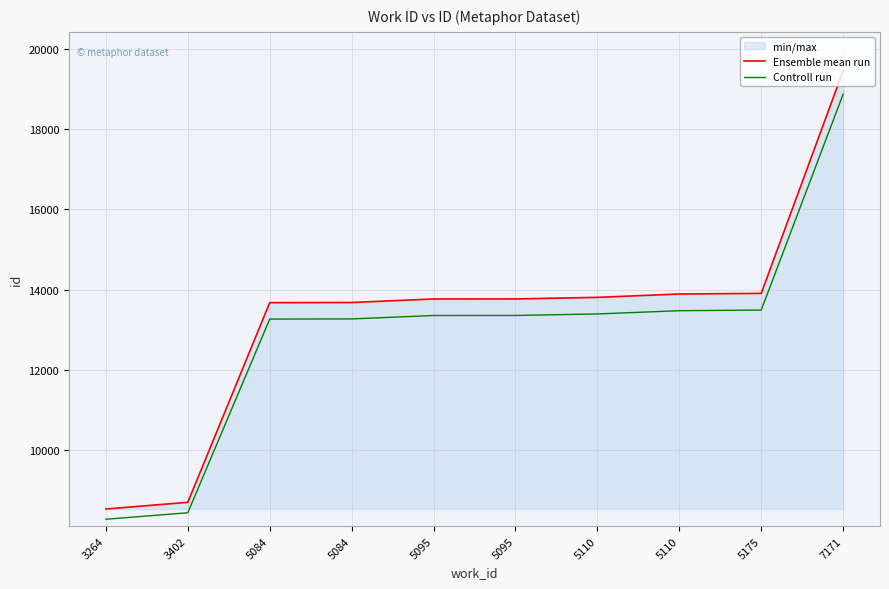

True or false: Controll run has more than 0 points higher than both neighbors.

False